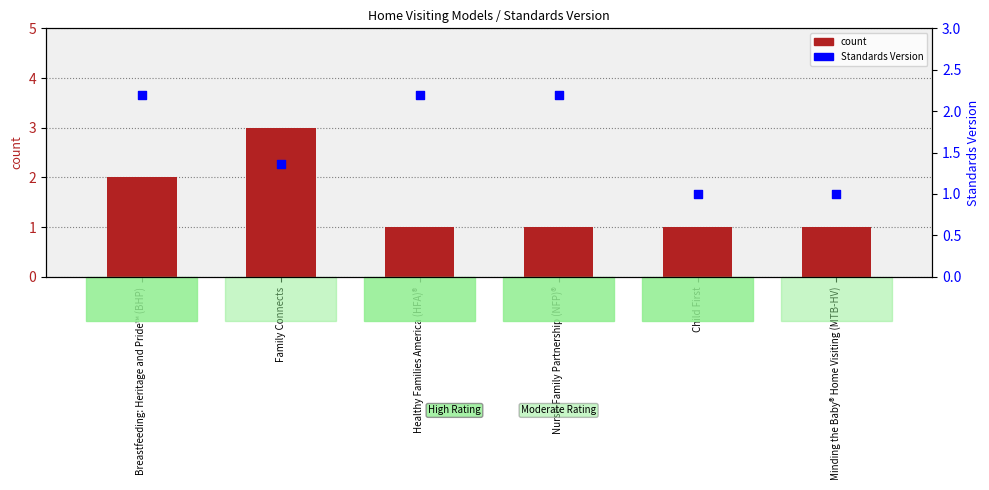

At which category is the sum across all series the highest?

Family Connects